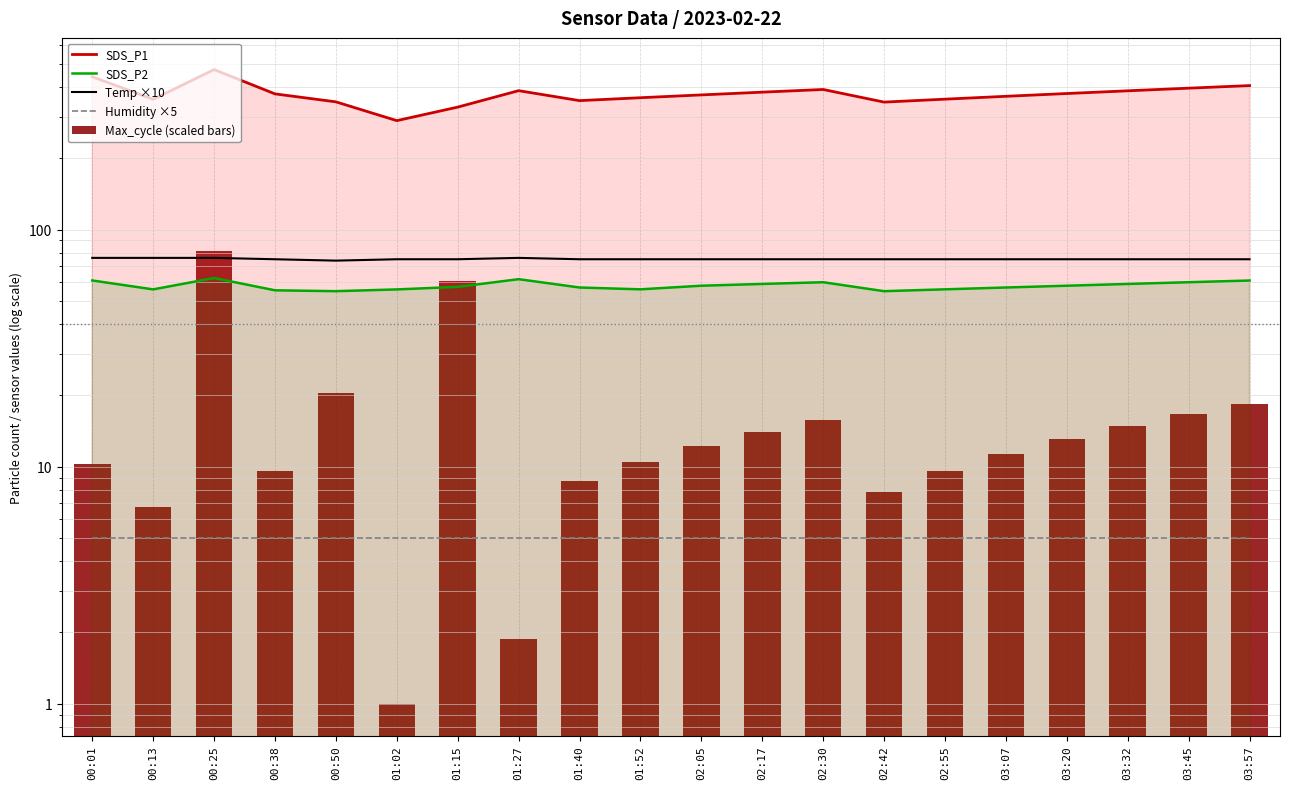

What is the lowest value of the Max_cycle (scaled bars) series?

1.0